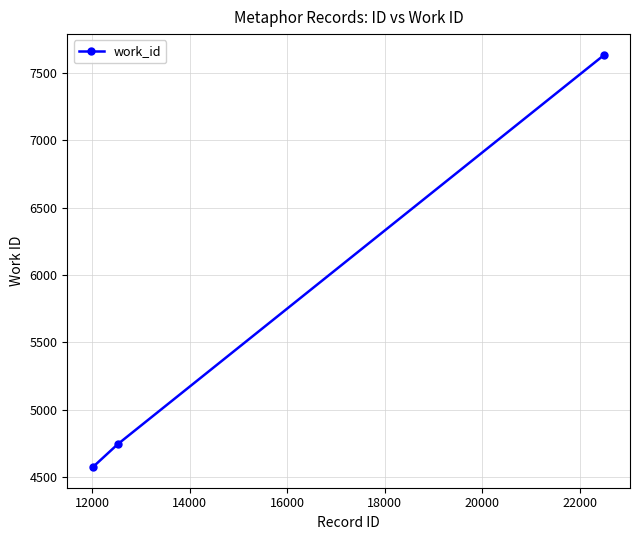

What is the minimum value shown in the chart?

4572